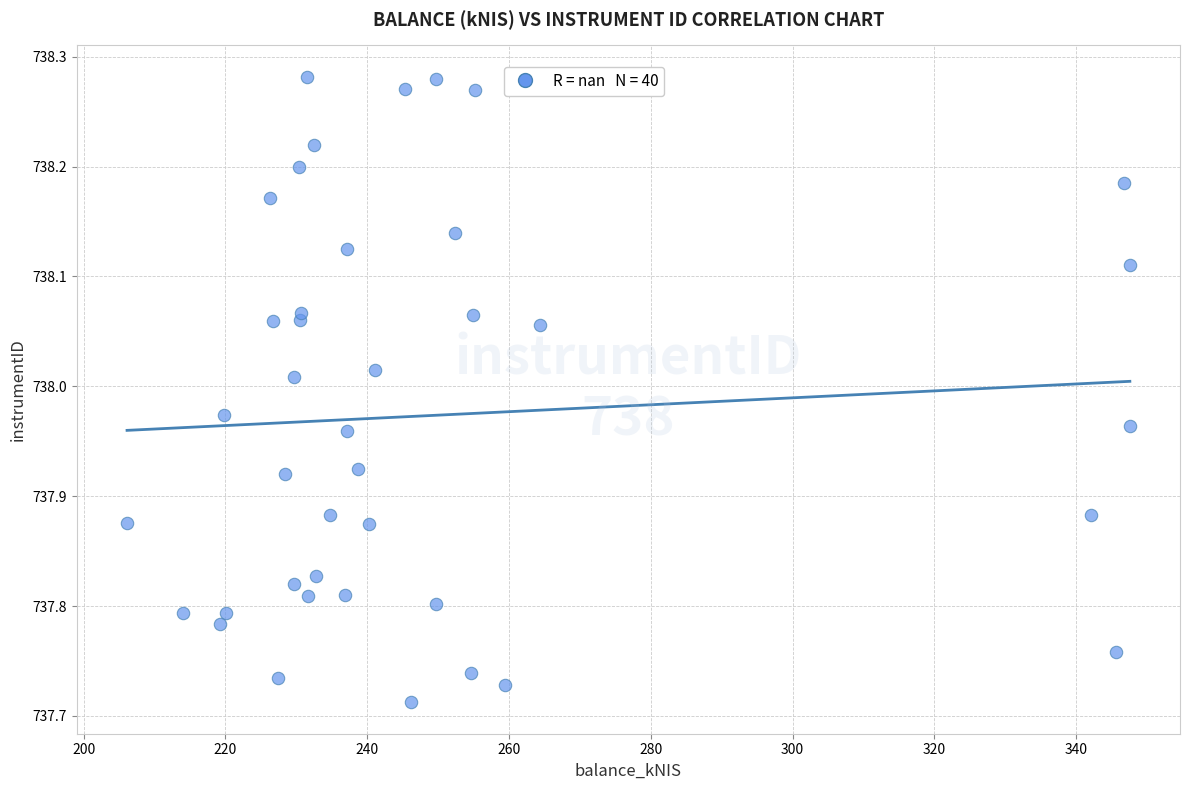

What is the range of Y values (max minus min)?

0.6